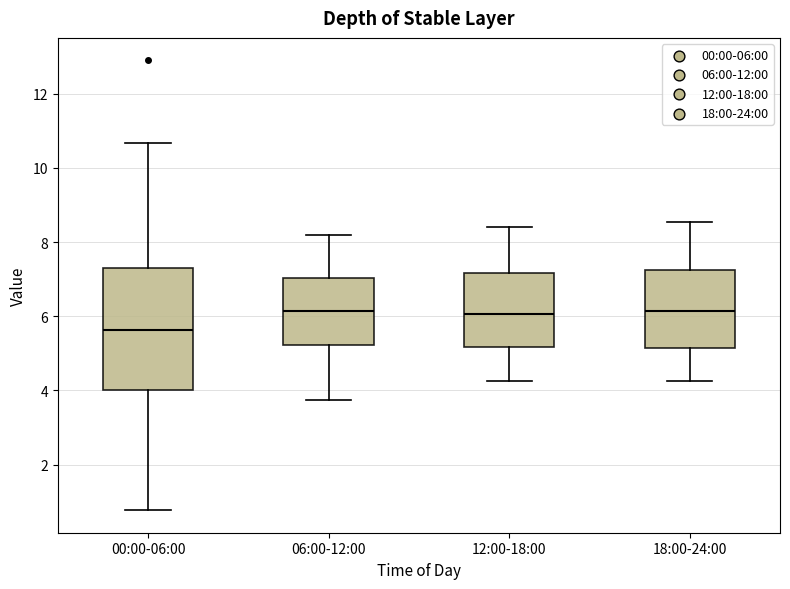

Reading left to right, read every box against the y-axis: the position of its median line, the range the box covers, and the ends of its whiskers. The values are not printed on the chart, so give them approximately, as read against the axis.

00:00-06:00: median 5.6, box 4.0 to 7.4, whiskers 0.8 to 10.6
06:00-12:00: median 6.2, box 5.2 to 7.0, whiskers 3.8 to 8.2
12:00-18:00: median 6.0, box 5.2 to 7.2, whiskers 4.2 to 8.4
18:00-24:00: median 6.2, box 5.2 to 7.2, whiskers 4.2 to 8.6